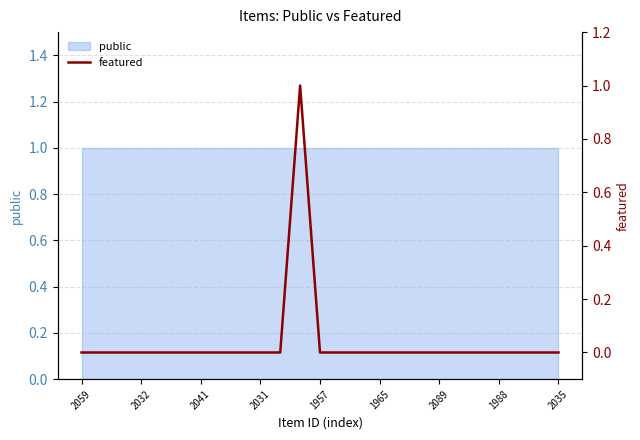

How many categories are shown in the chart?

25